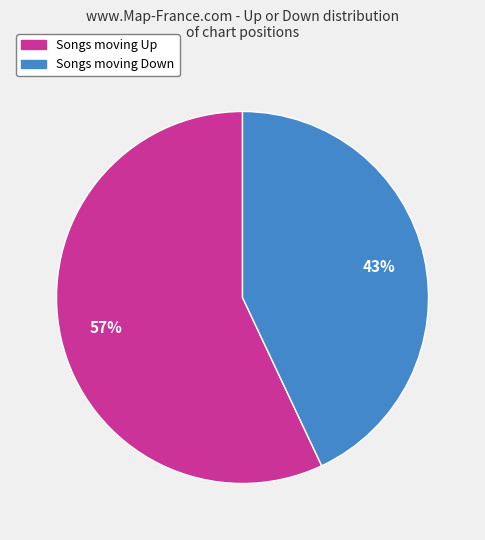

To the nearest percent, what is the difference between the largest and smallest slice percentages?

14%